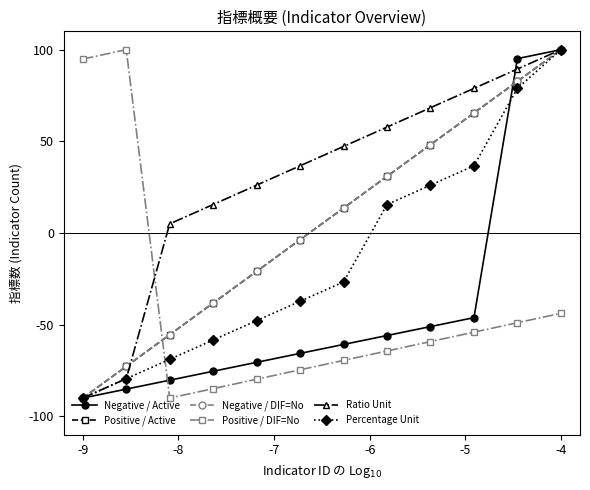

Which series has the widest spread of values?

Negative / Active